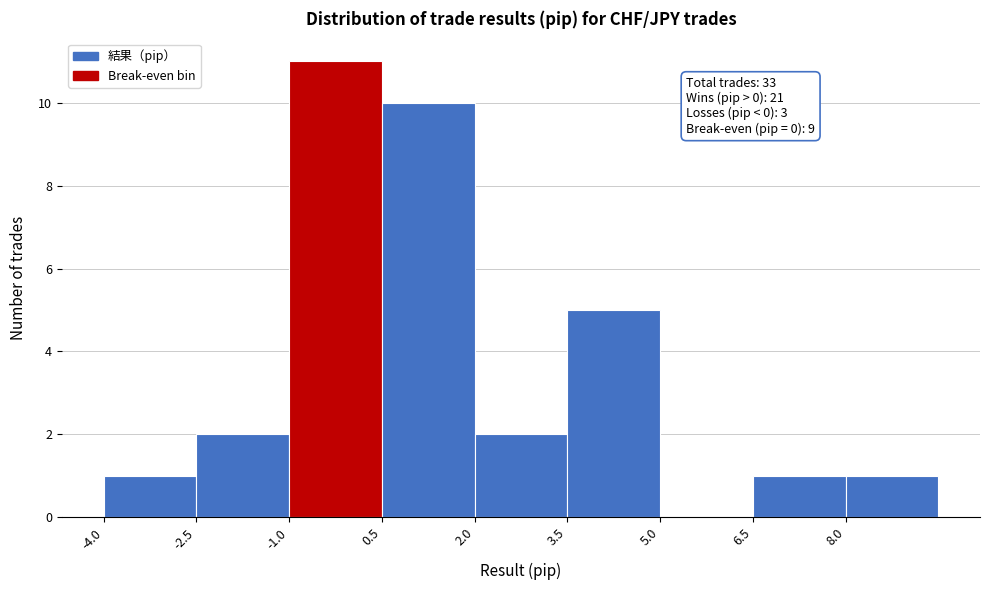

Which range on the x-axis has the tallest bar?

-1.0 to 0.5